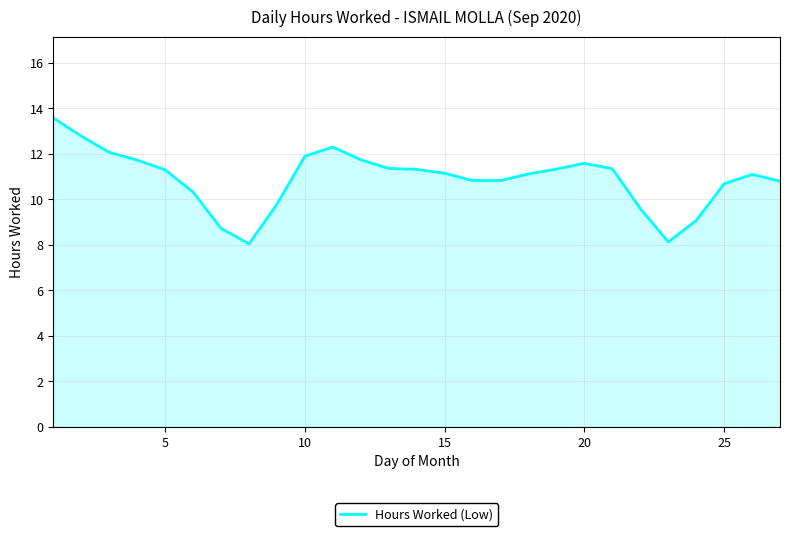

What is the smallest value displayed?

8.0